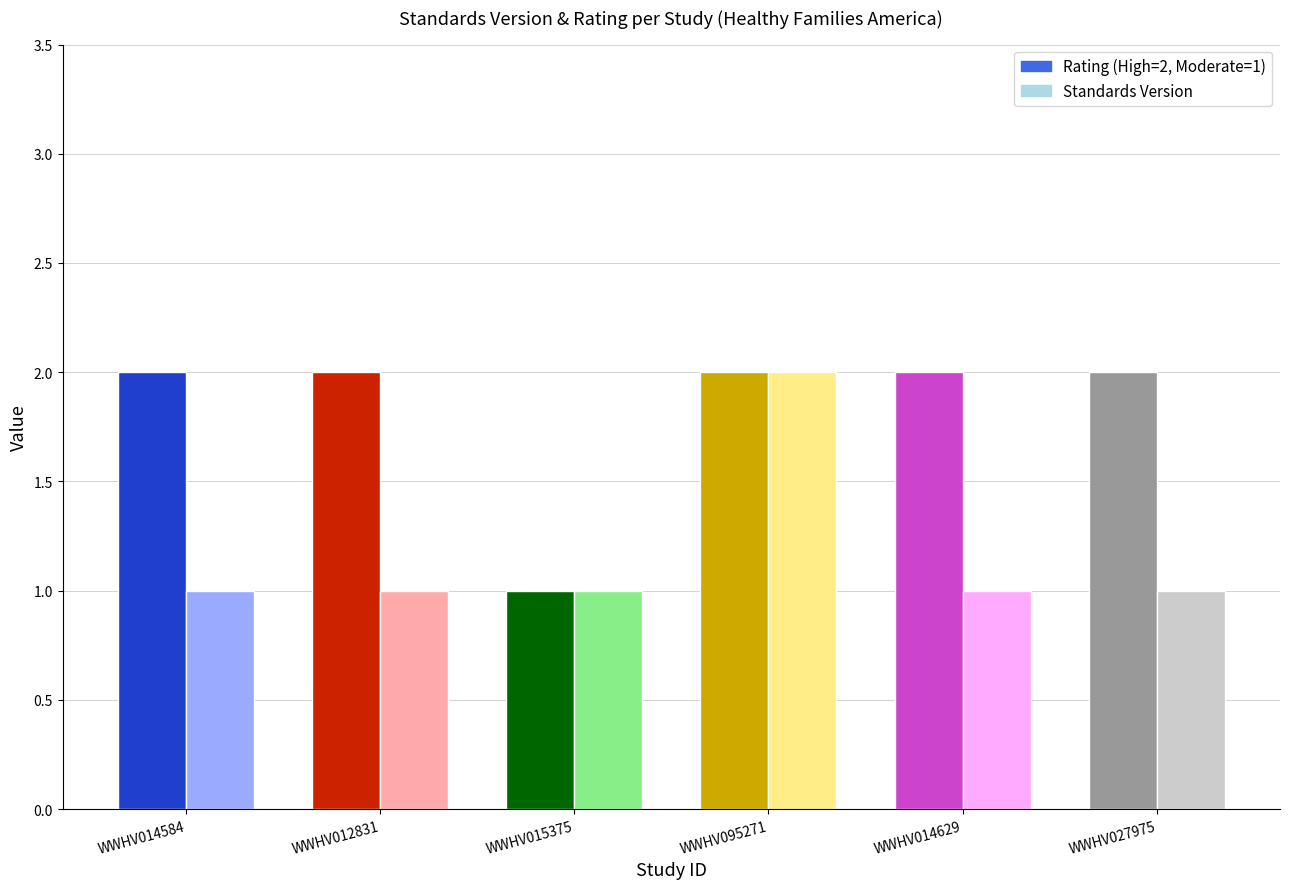

What is the greatest value displayed?

2